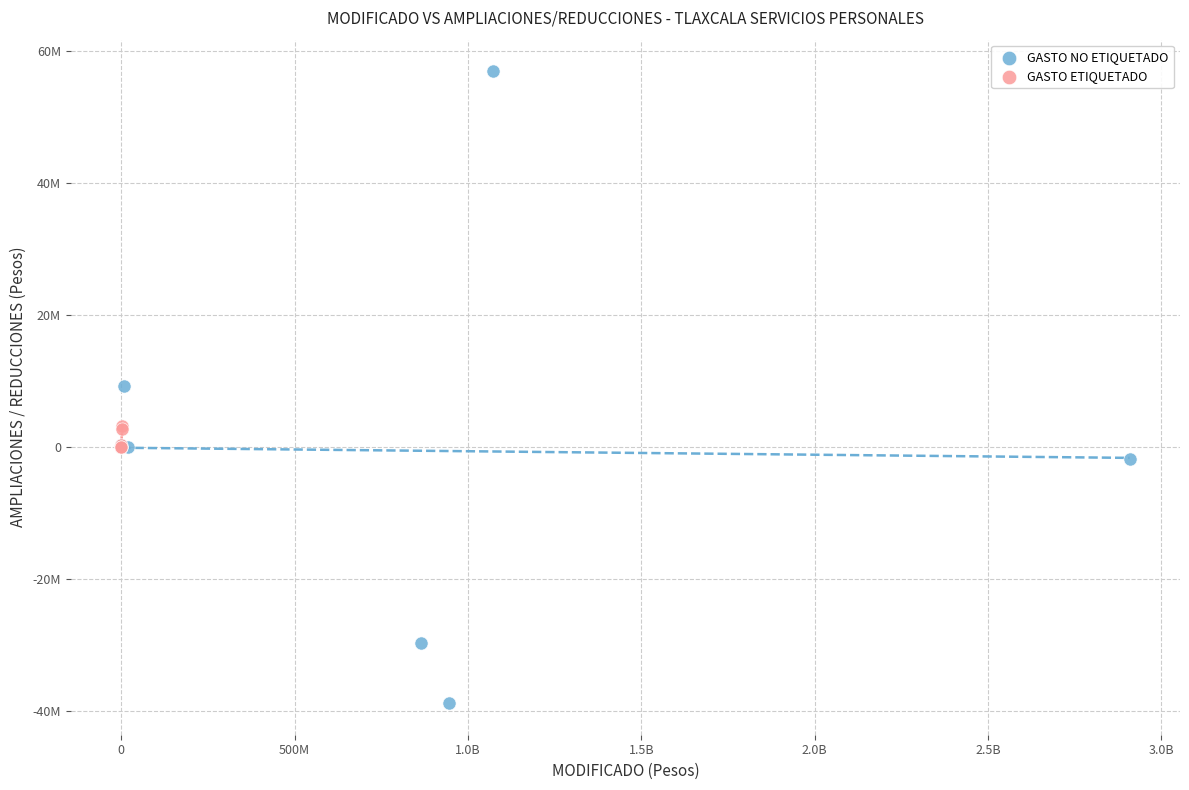

Which series contains the highest Y value?

GASTO NO ETIQUETADO